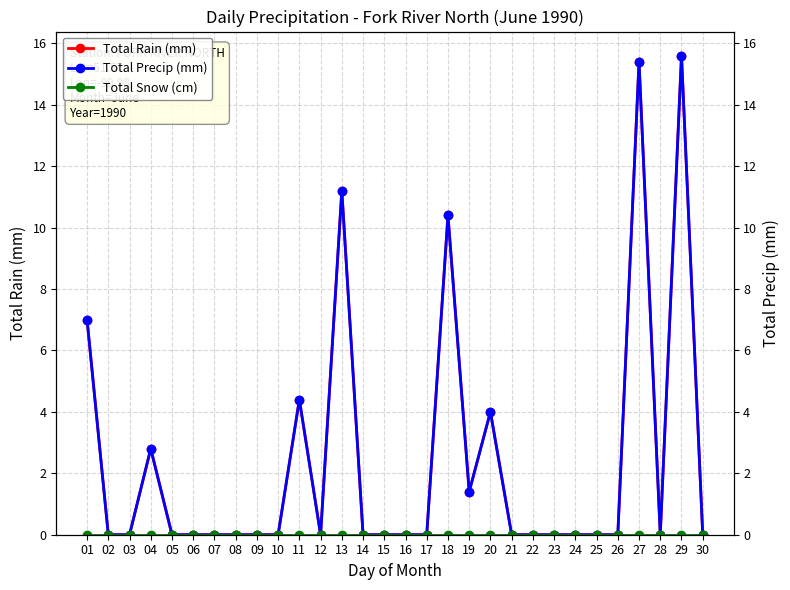

Which has a higher value, 23 or 19?

19